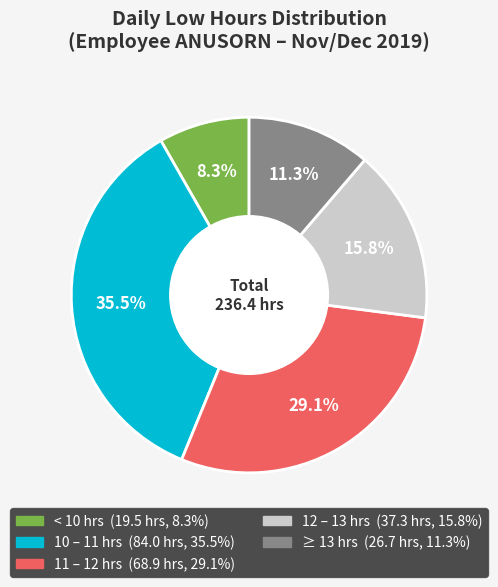

Is there any slice that represents more than half of the pie?

No